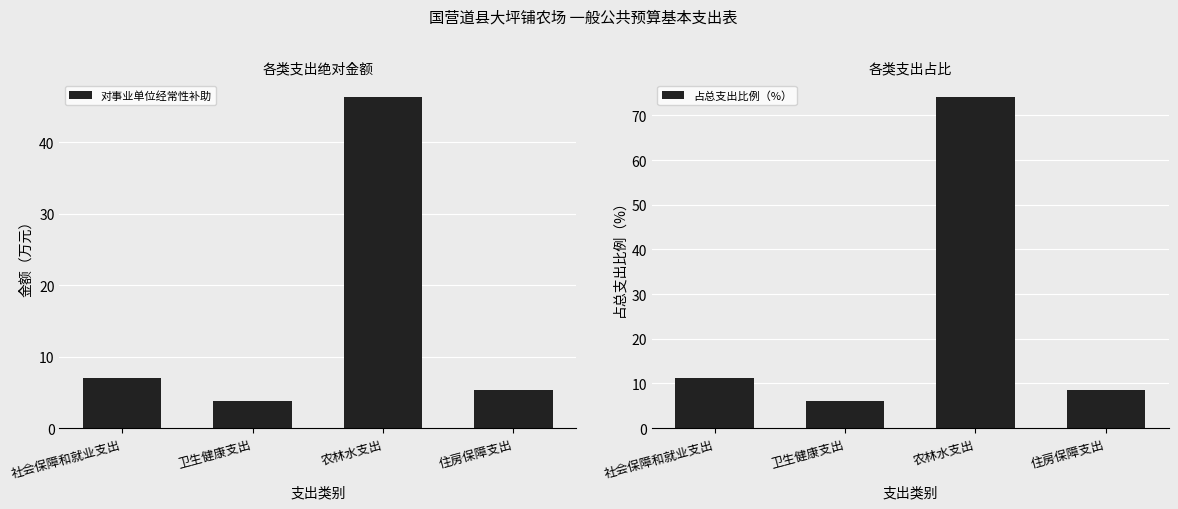

Which category has the highest value across all series?

农林水支出